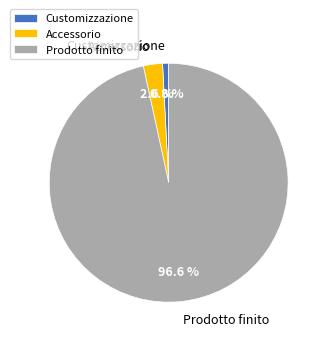

To the nearest percent, what is the difference between the largest and smallest slice percentages?

96%